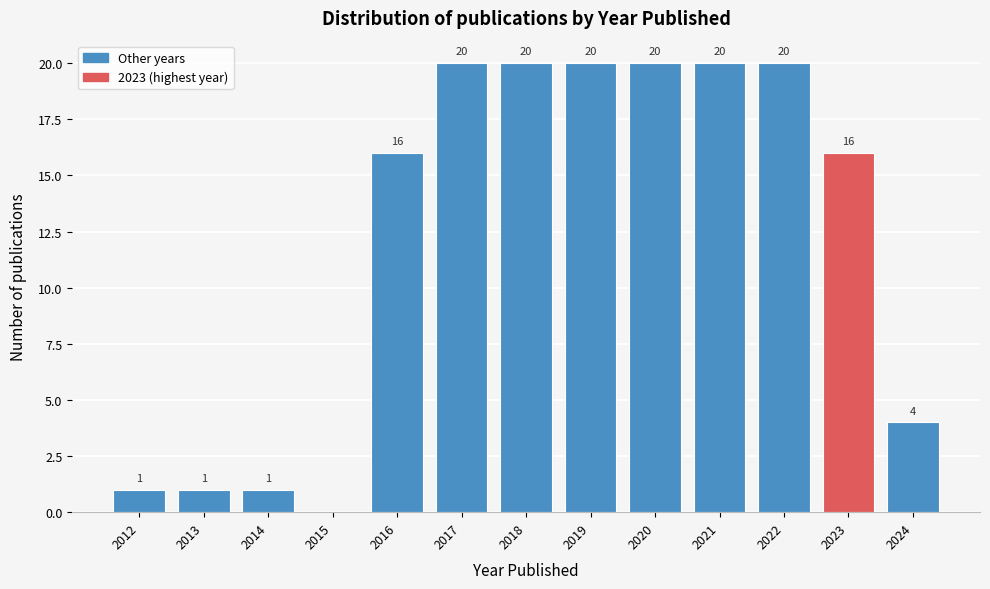

Reading left to right, what are all the values shown in this chart?

2012=1	2013=1	2014=1	2015=0	2016=16	2017=20	2018=20	2019=20	2020=20	2021=20	2022=20	2023=16	2024=4